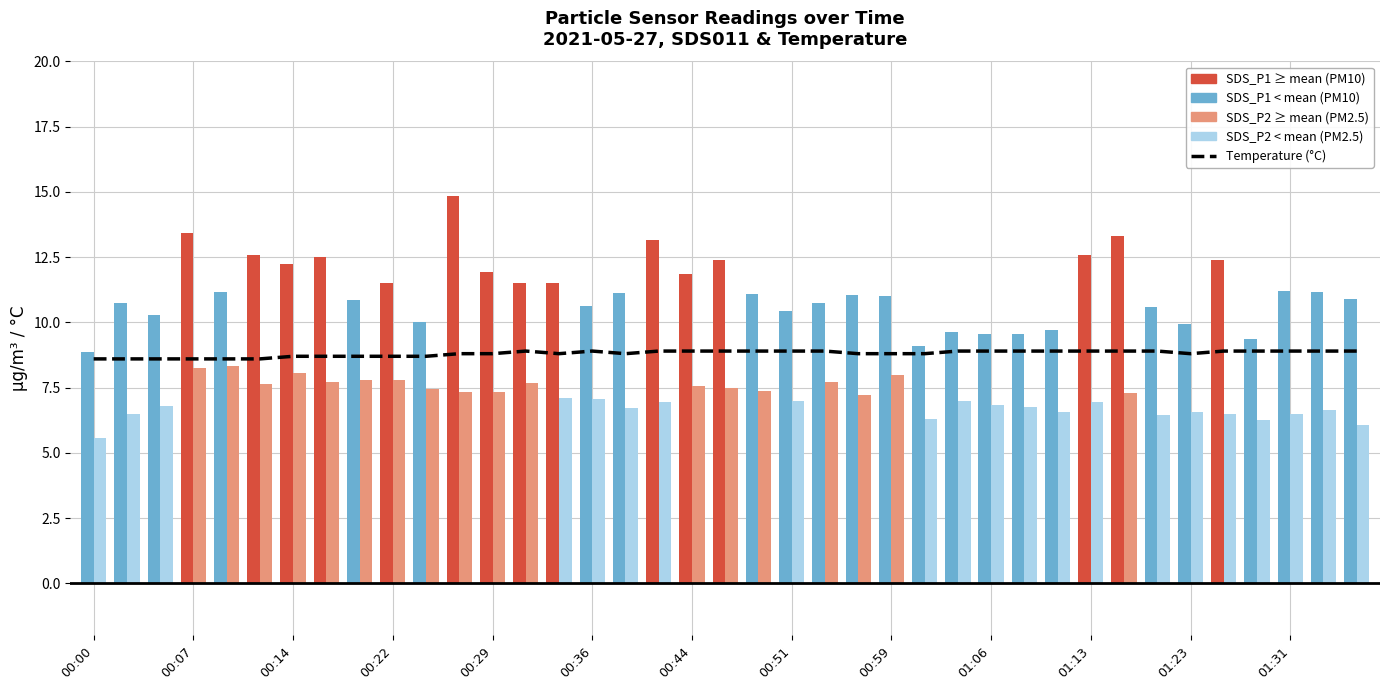

At how many categories does at least one series exceed 13?

4